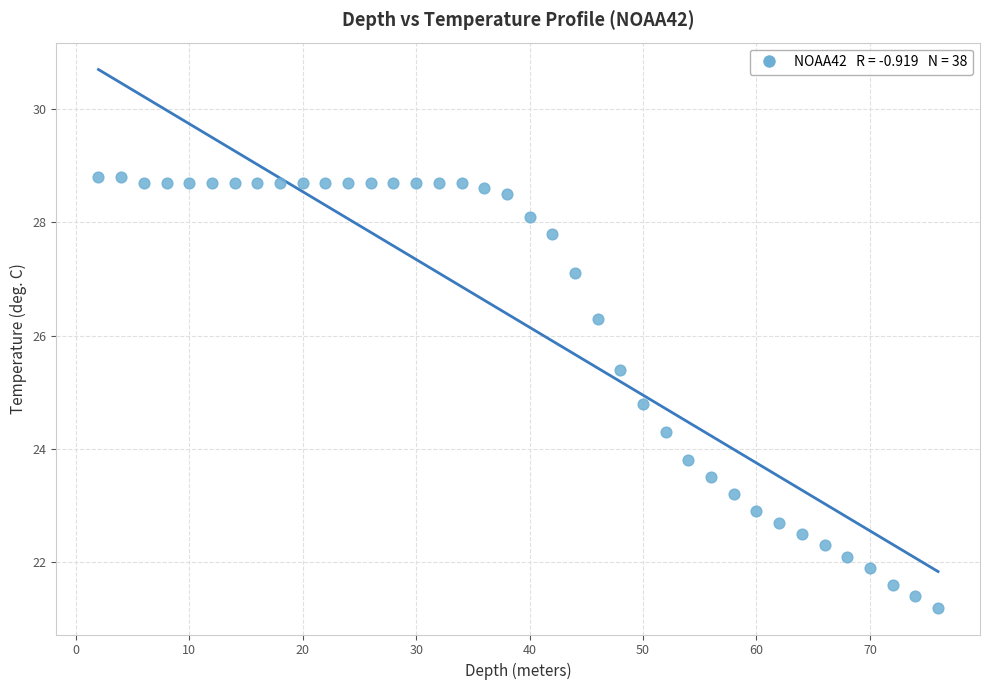

What is the range of Y values (max minus min)?

7.6